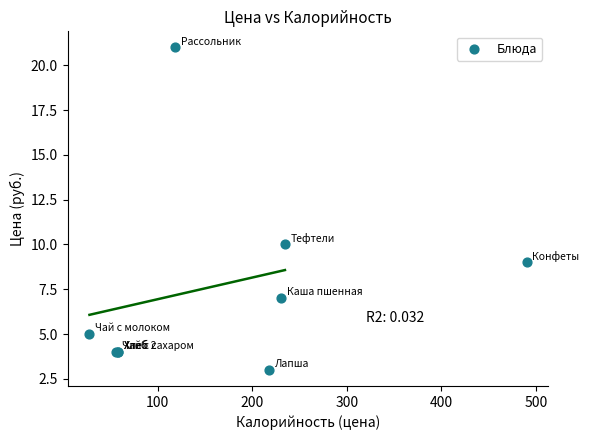

What Y value in the scatter plot is closest to 12?

10